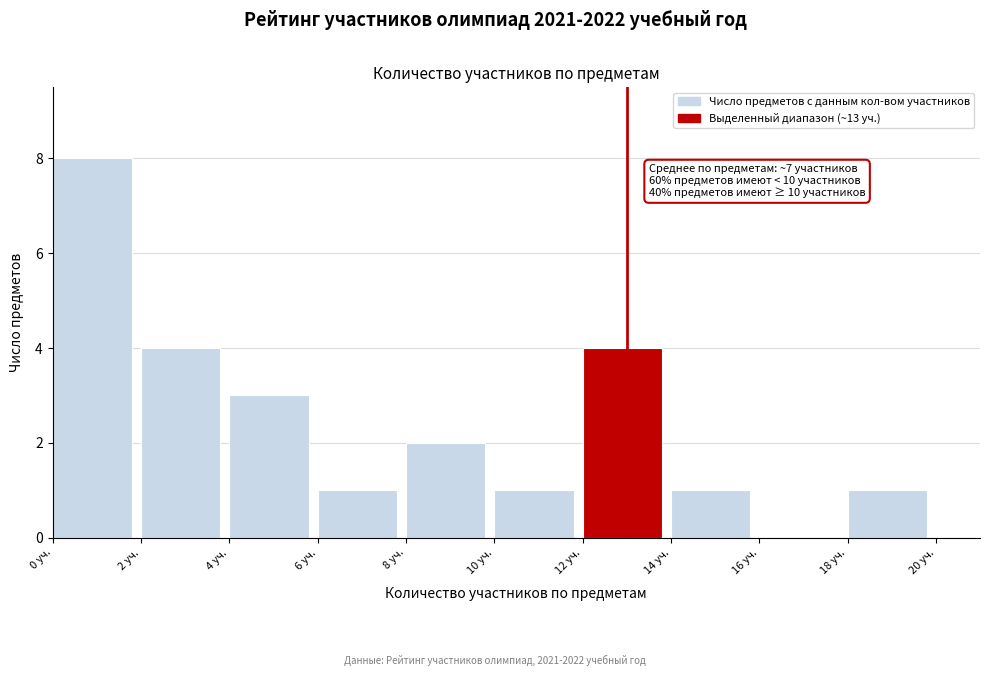

Over which range of the x-axis is the bar tallest?

0 to 2